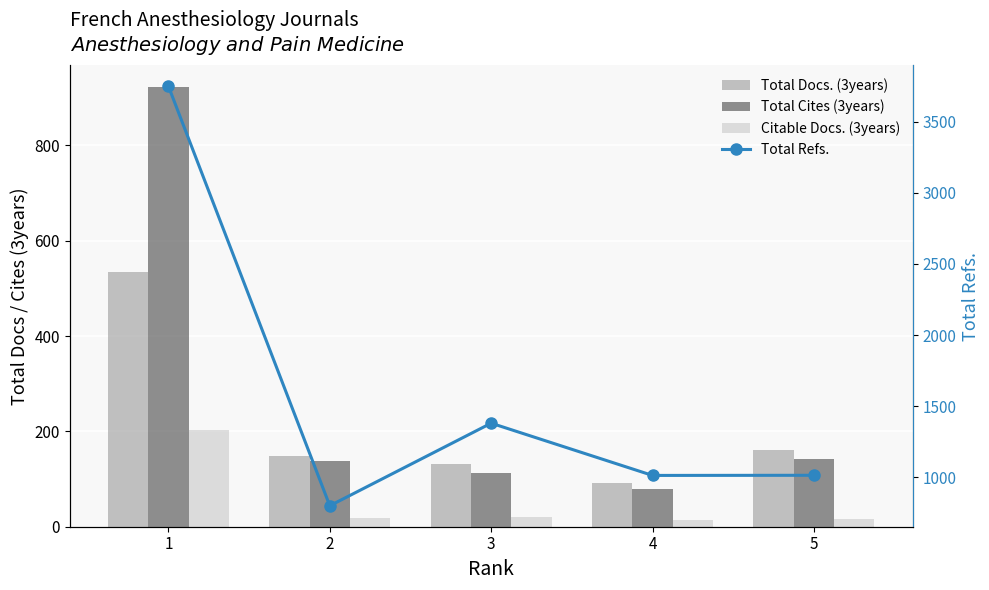

What is the smallest value displayed?

14